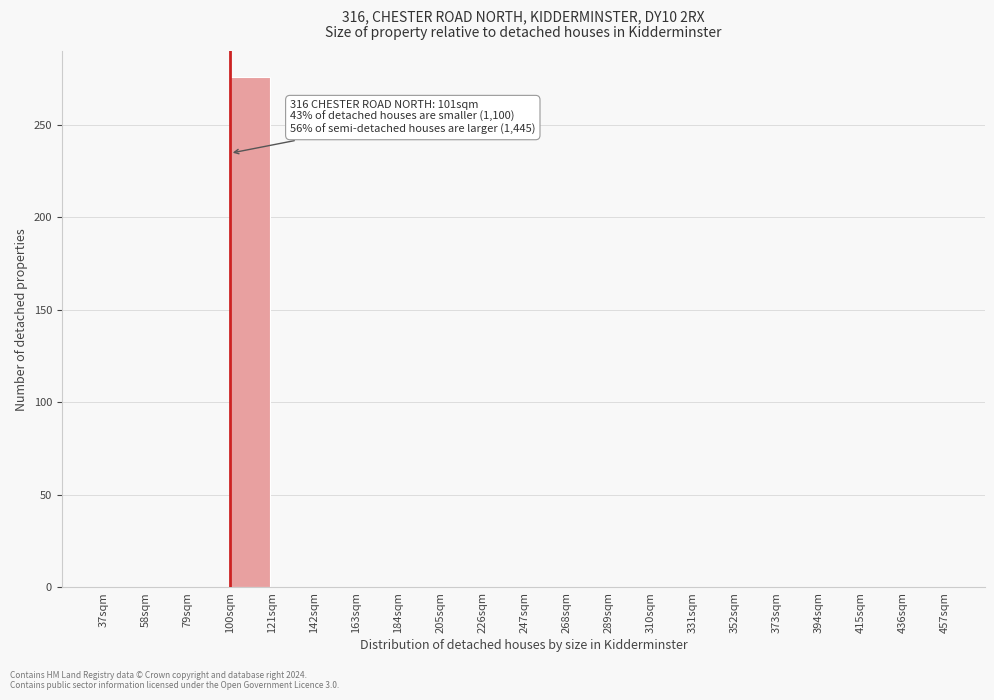

Which range on the x-axis has the tallest bar?

100 to 121